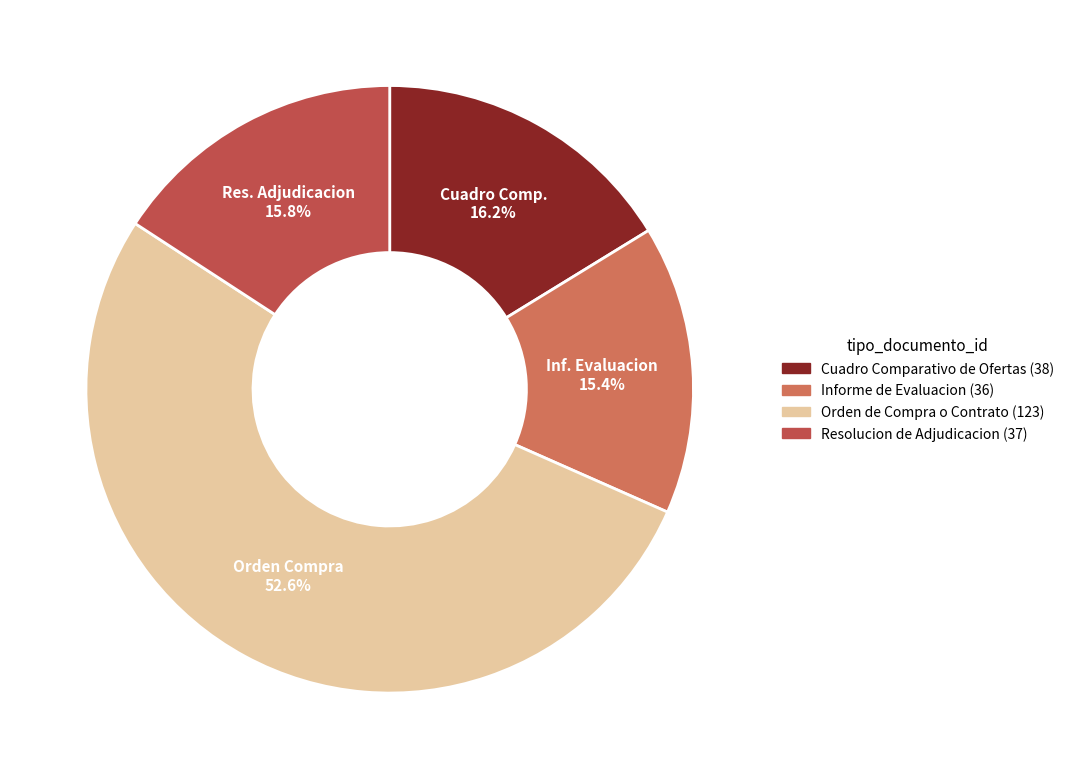

The Informe de Evaluacion slice represents 15% of the pie. True or false?

True